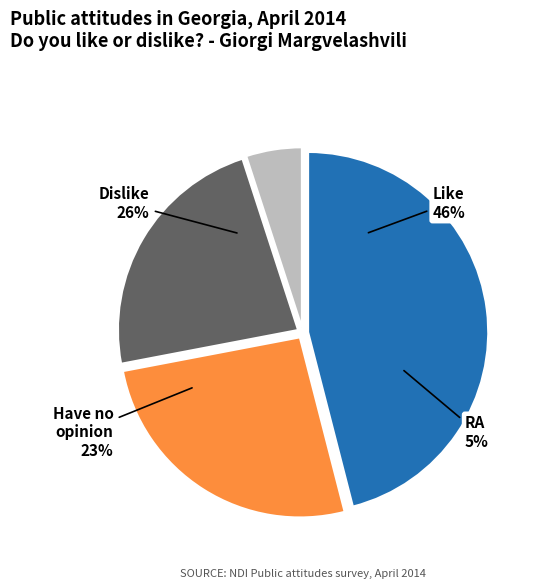

Between RA and Have no opinion, which is larger?

Have no opinion